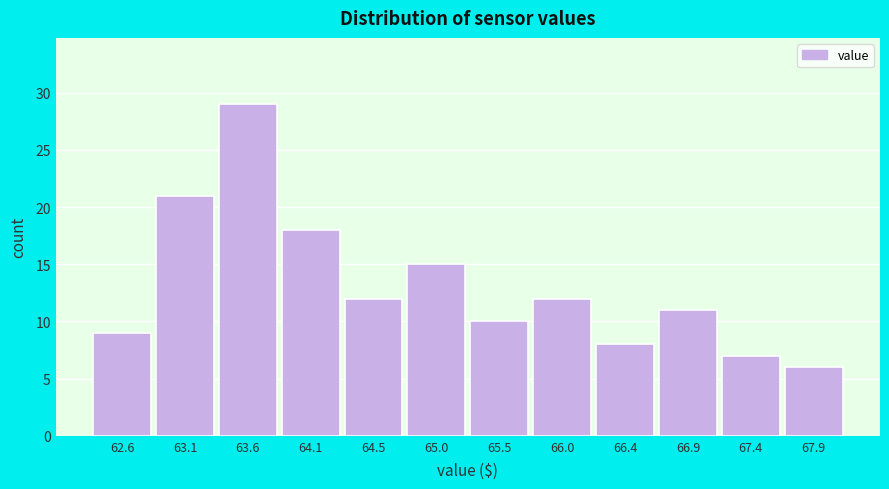

Reading left to right, transcribe this chart: for each bar, give the range it covers on the x-axis and its height. Neither the bar edges nor the heights are printed on the chart, so give them approximately, as read against the axes.

62.40 to 62.90: 9
62.90 to 63.35: 21
63.35 to 63.85: 29
63.85 to 64.30: 18
64.30 to 64.80: 12
64.80 to 65.25: 15
65.25 to 65.75: 10
65.75 to 66.20: 12
66.20 to 66.70: 8
66.70 to 67.15: 11
67.15 to 67.65: 7
67.65 to 68.10: 6